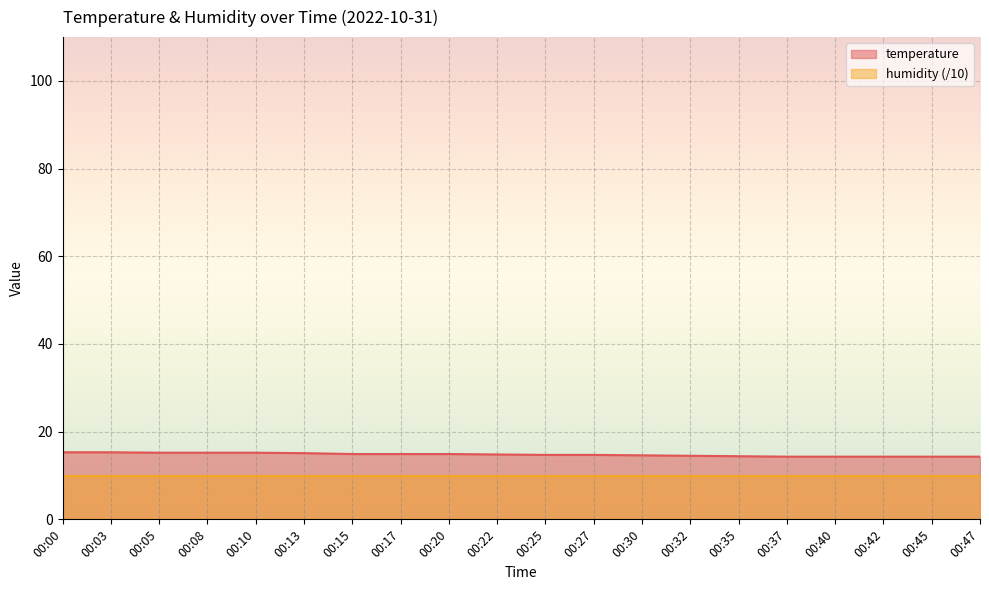

How many lines are shown in the chart?

2